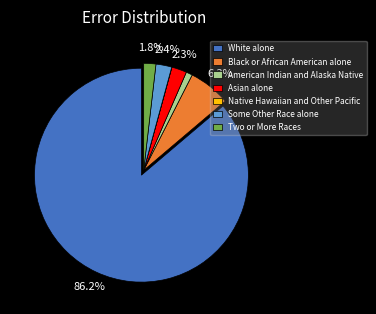

What percentage is the Some Other Race alone slice, to the nearest percent?

2%